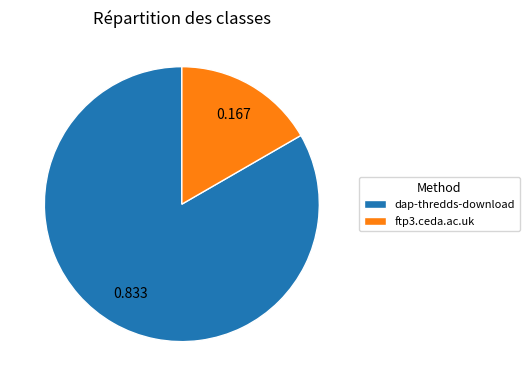

How many slices are in this pie chart?

2